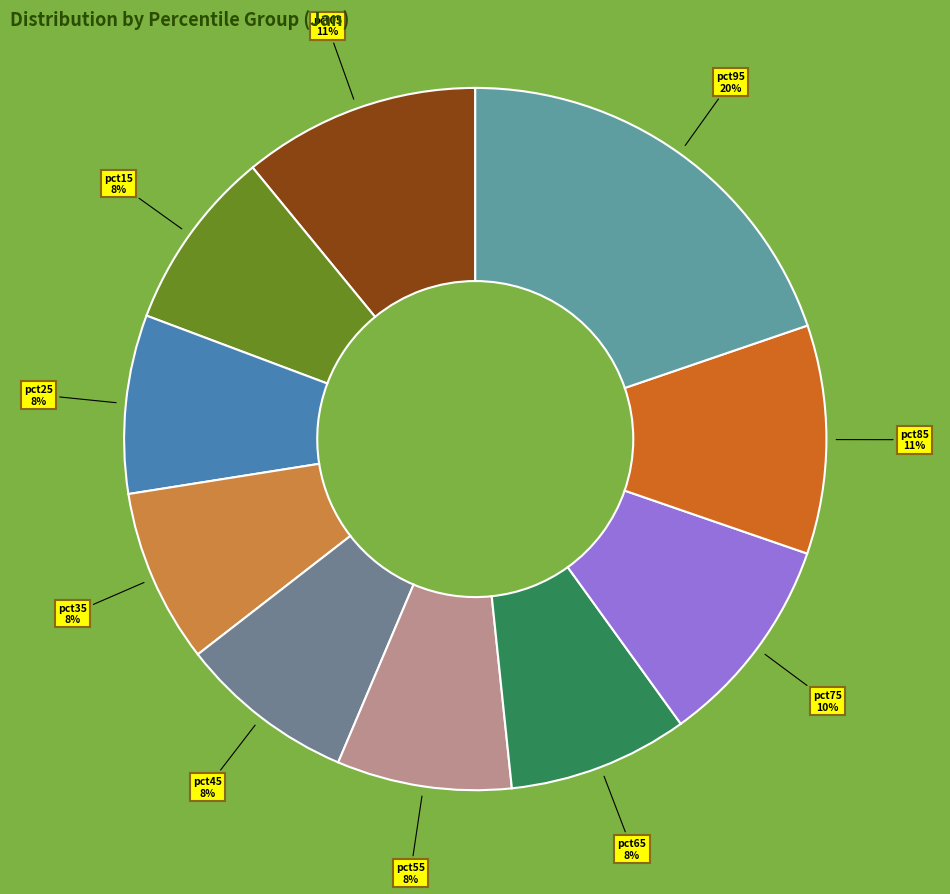

Is the sum of pct65 and pct35 greater than half?

No